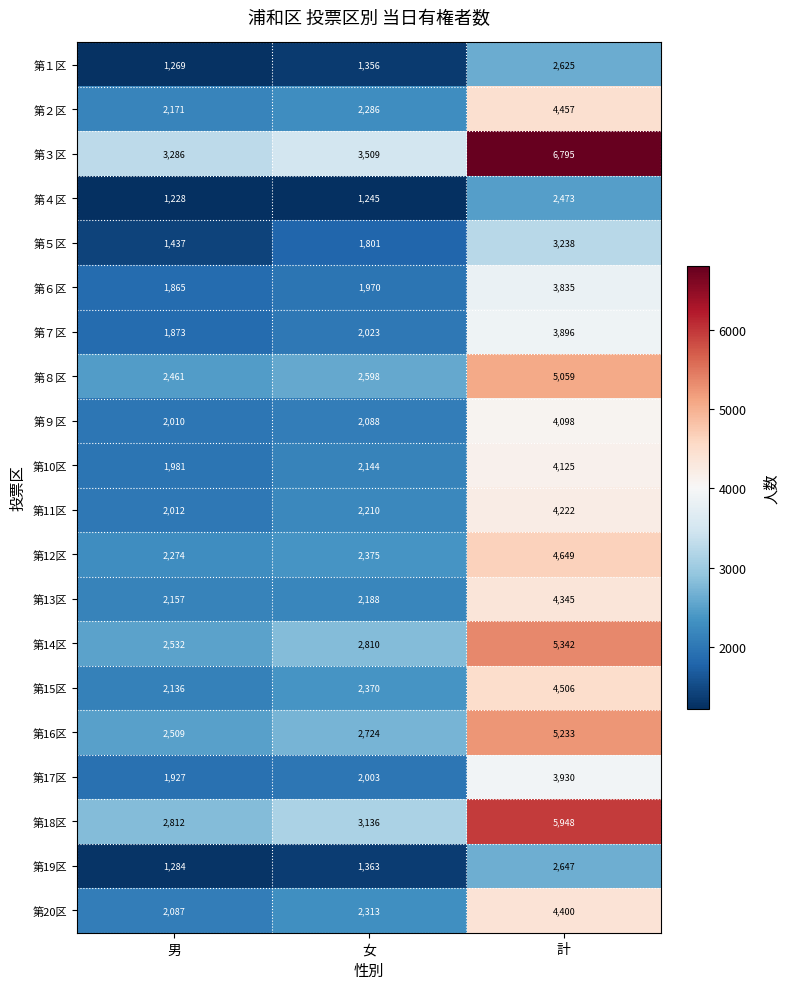

What is the sum of all 第15区 values?

9012